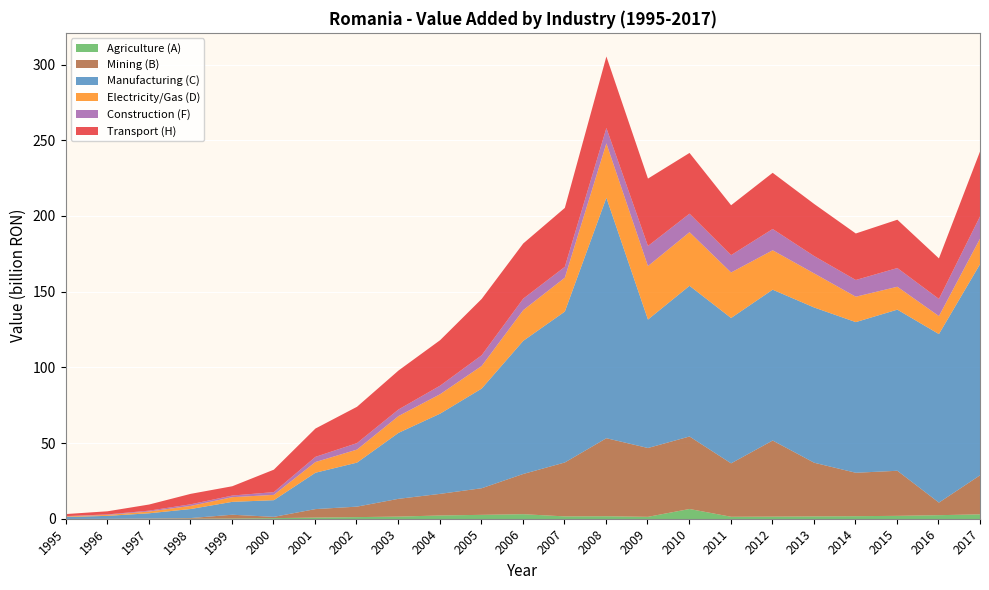

At which category is the sum across all series the highest?

2008